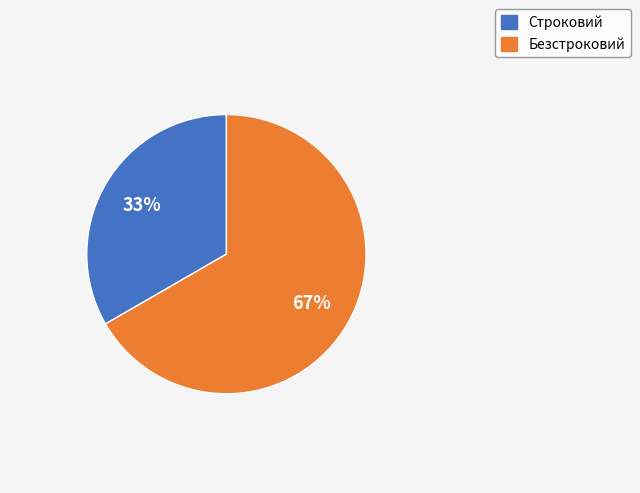

To the nearest percent, what is the combined percentage of Безстроковий and Строковий?

100%